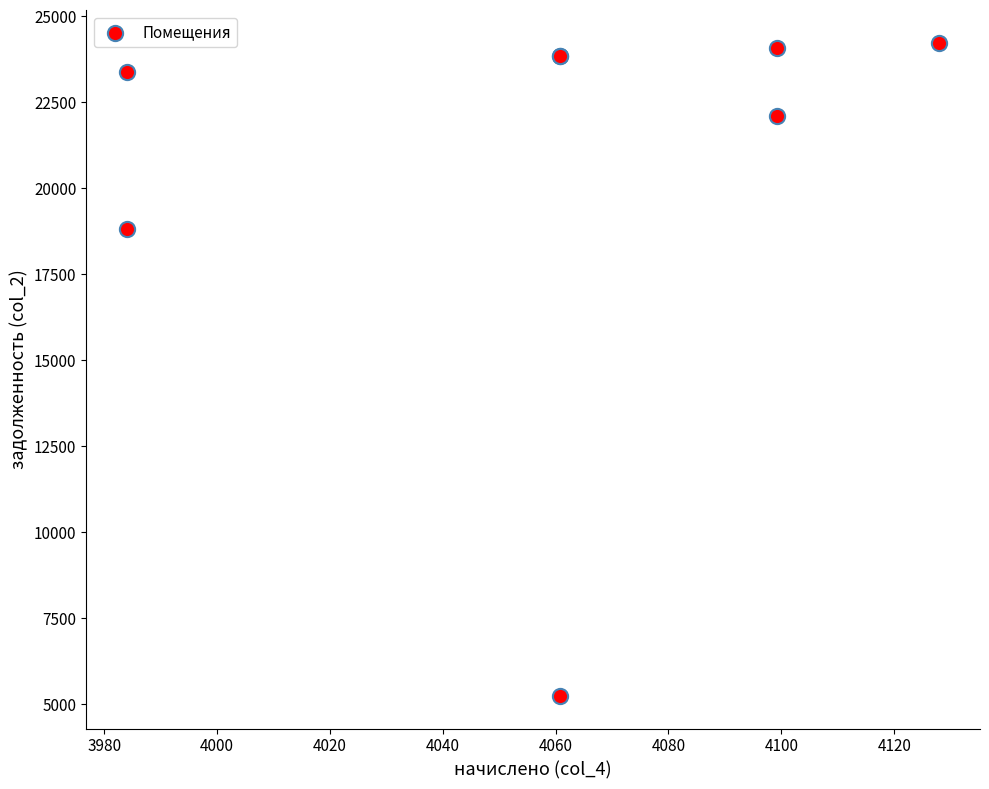

What Y value in the scatter plot is closest to 14741?

18831.1